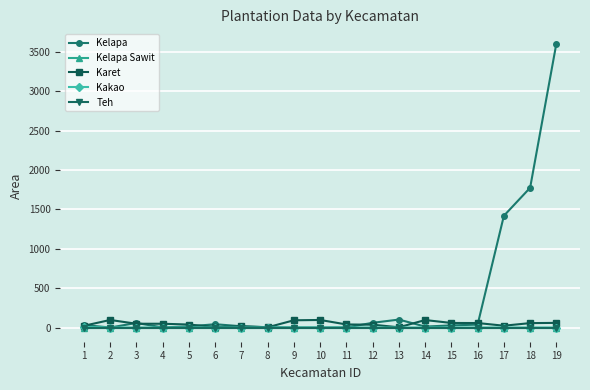

How many lines are shown in the chart?

5